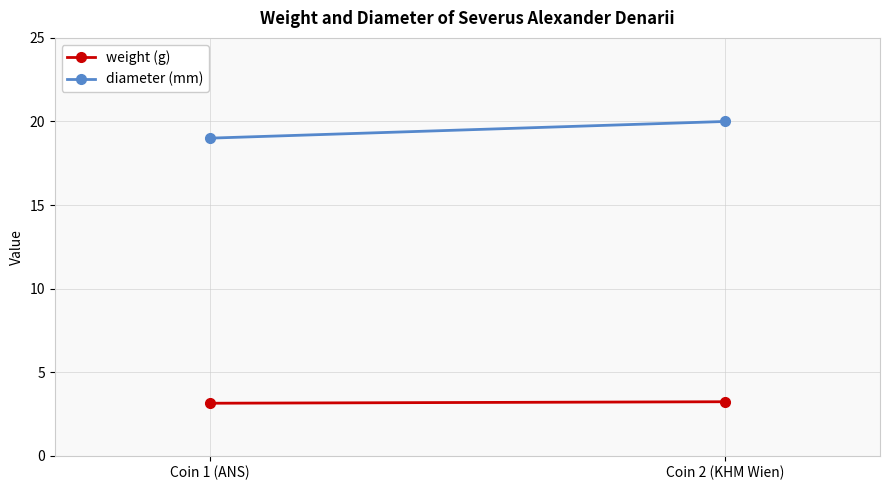

Where is diameter (mm) nearest to the value 19?

Coin 1 (ANS)